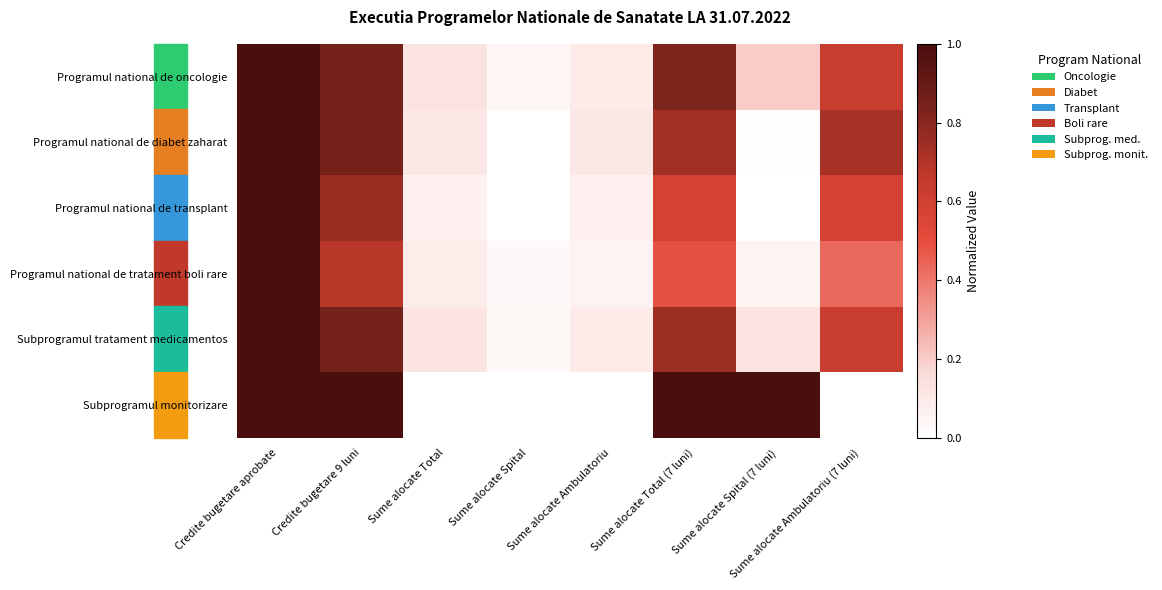

Which category has the highest value across all series?

Credite bugetare aprobate